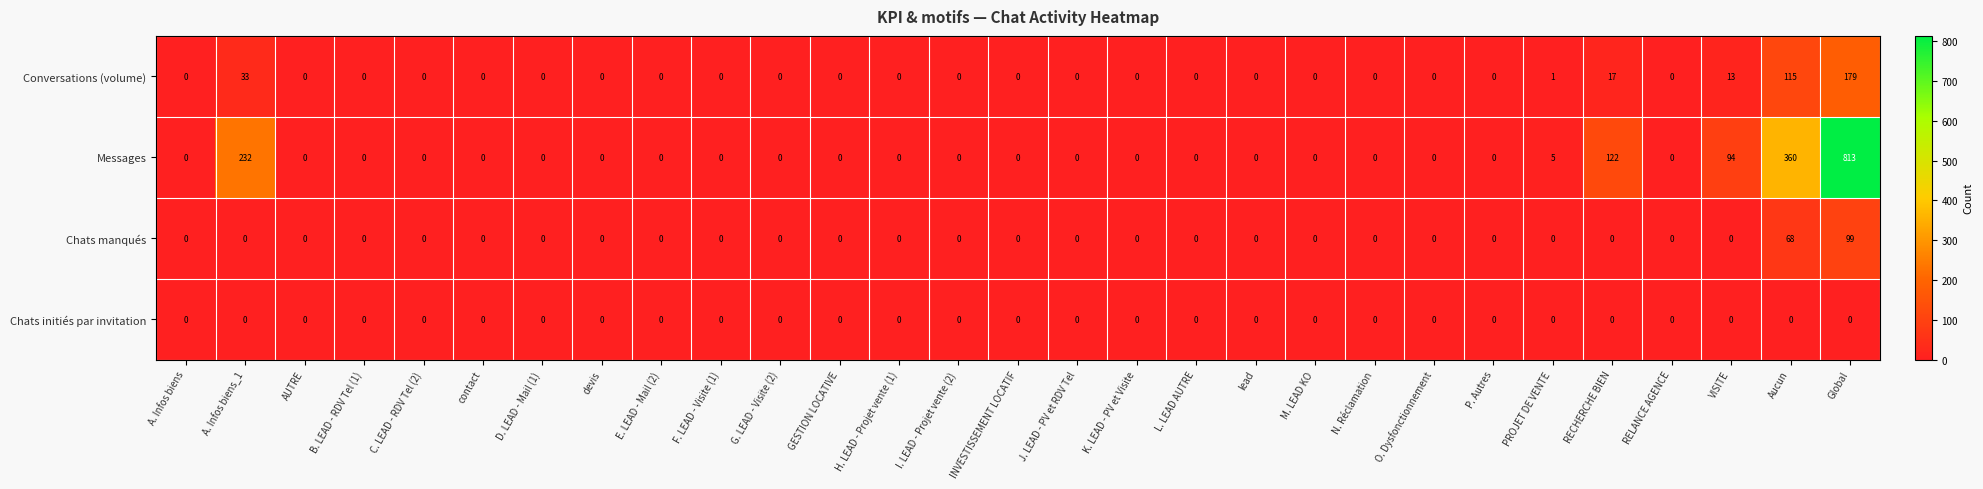

Rank the series by their maximum value, from lowest to highest.

Chats initiés par invitation, Chats manqués, Conversations (volume), Messages